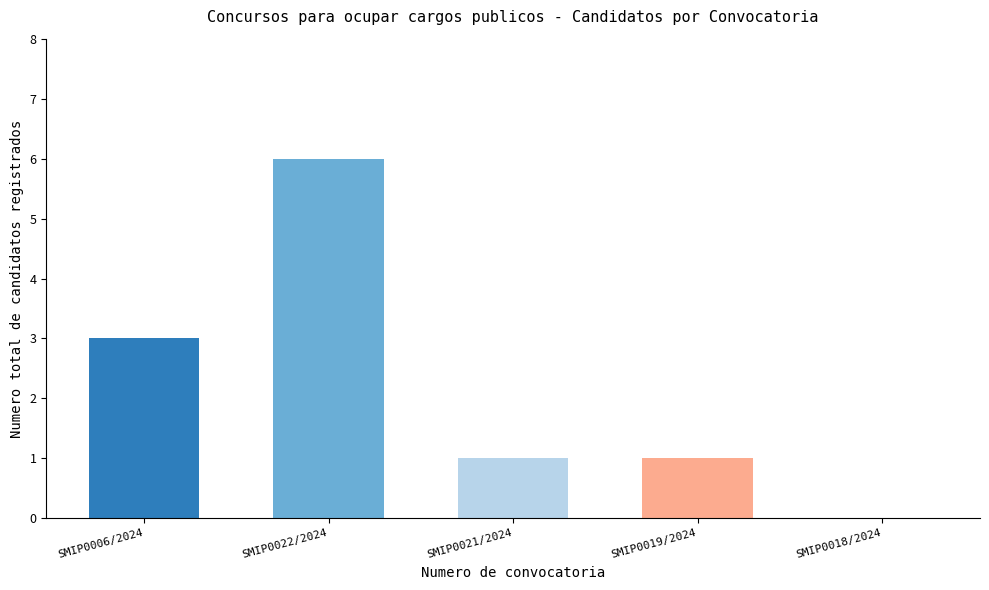

What value does the data have at SMIP0006/2024?

3